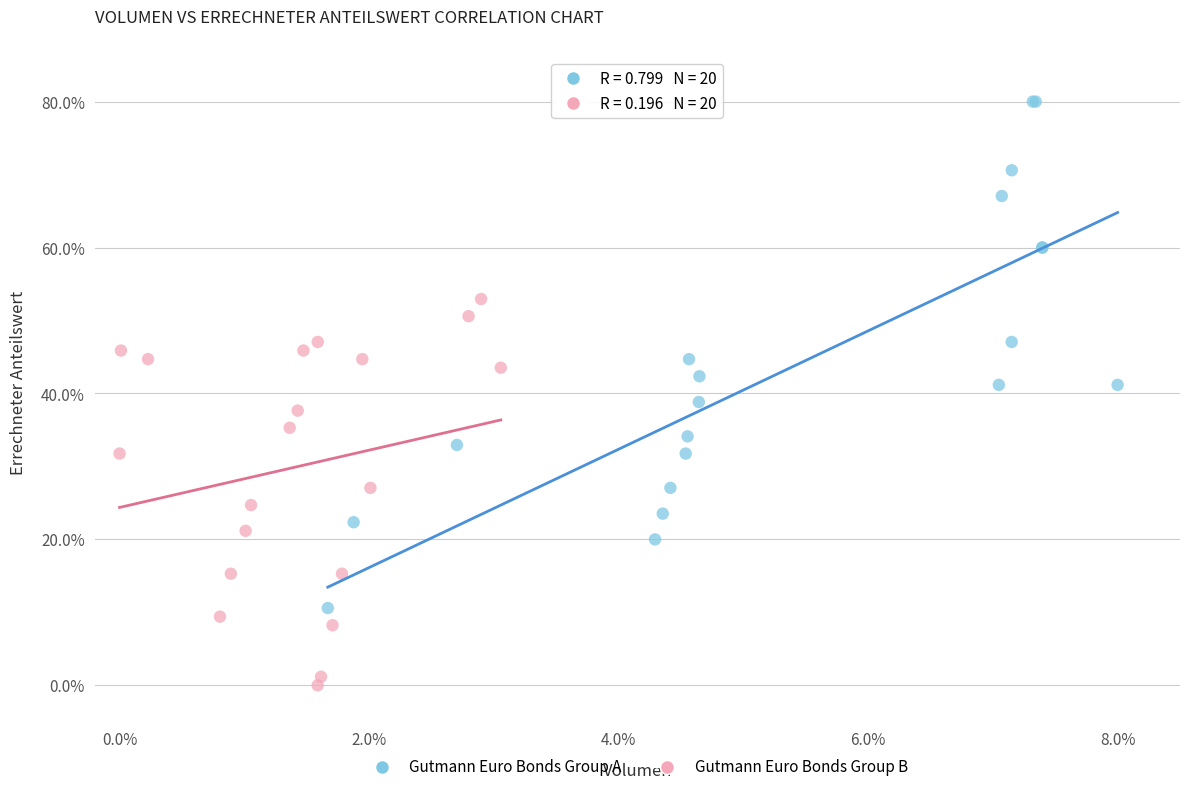

Which series reaches the maximum Y coordinate?

Gutmann Euro Bonds Group A